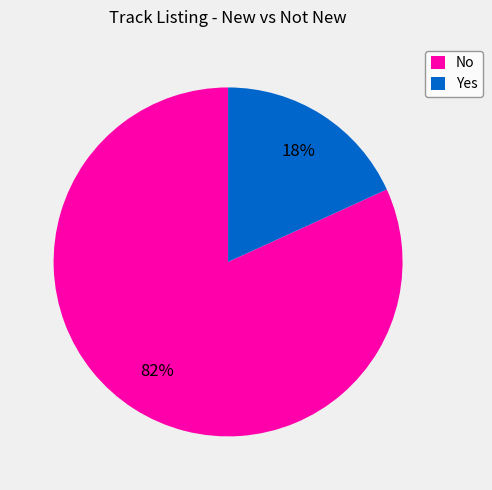

Rank the categories by value from highest to lowest.

No, Yes